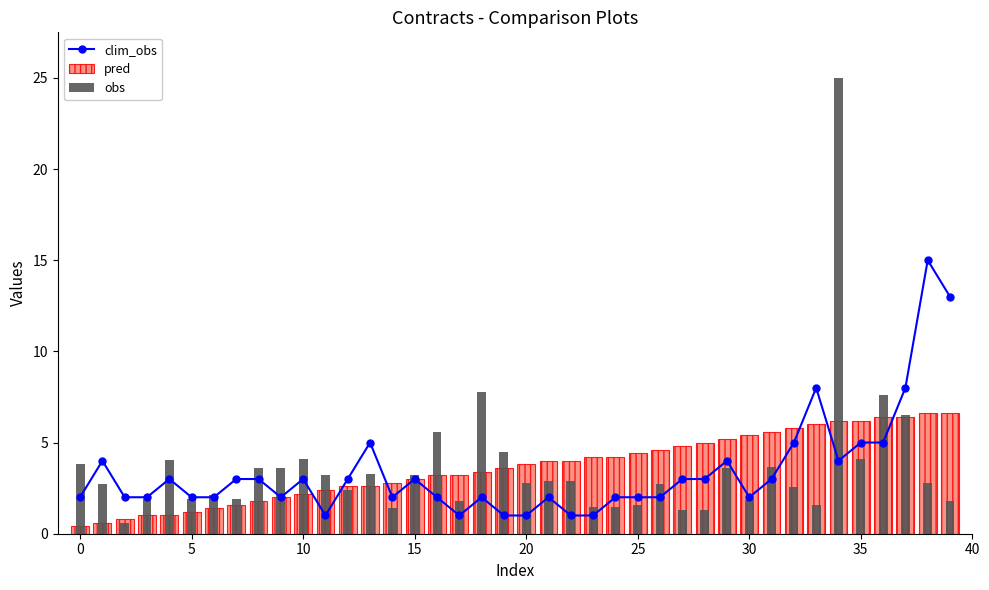

Which series has the widest spread of values?

obs